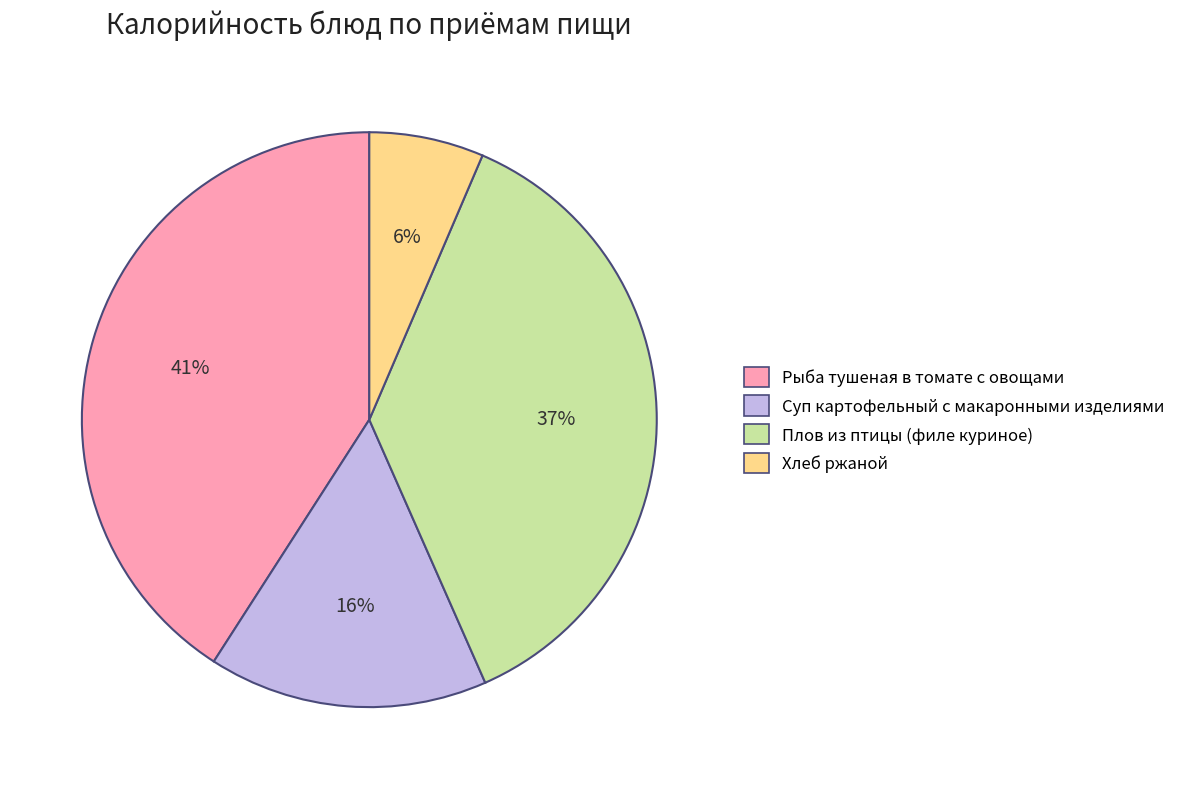

Which category has the biggest portion of the pie?

Рыба тушеная в томате с овощами